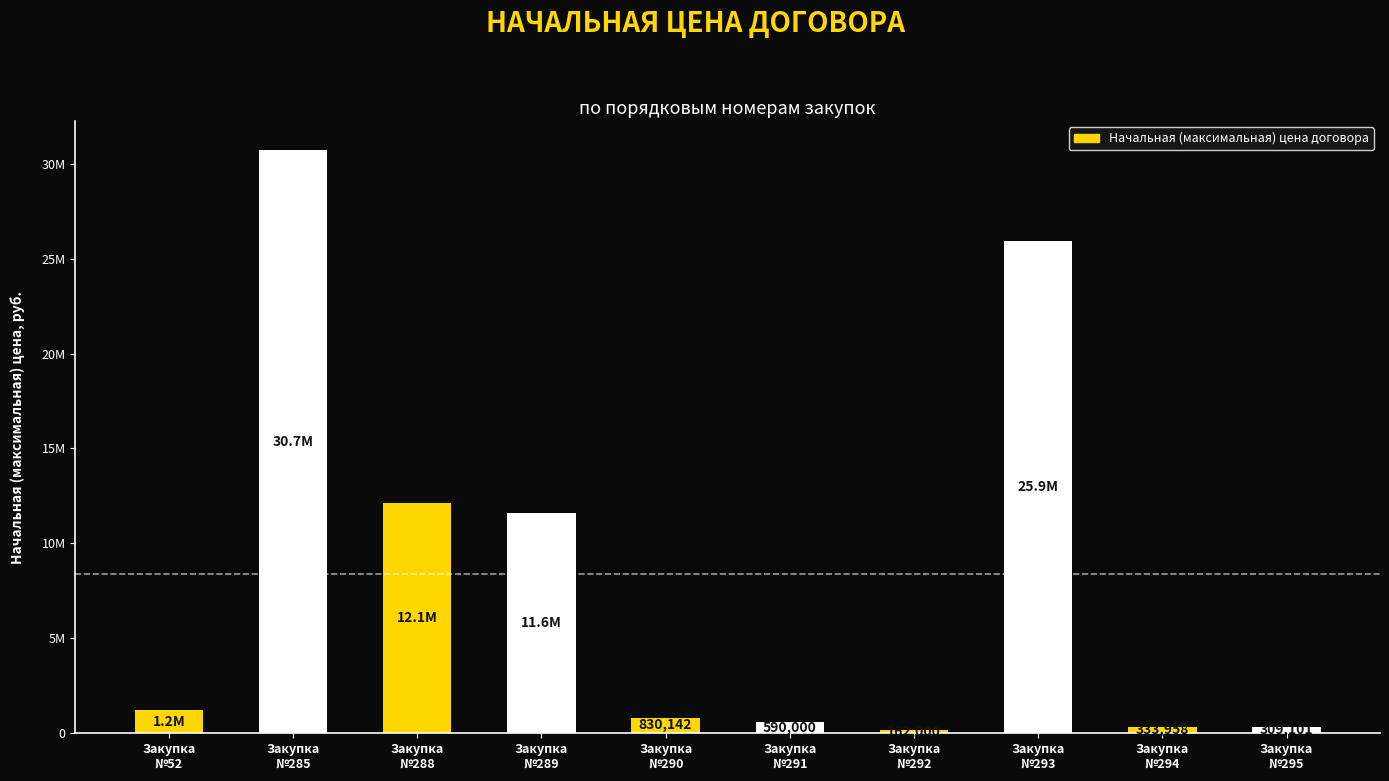

What is the difference between the maximum and minimum values?

30549901.3